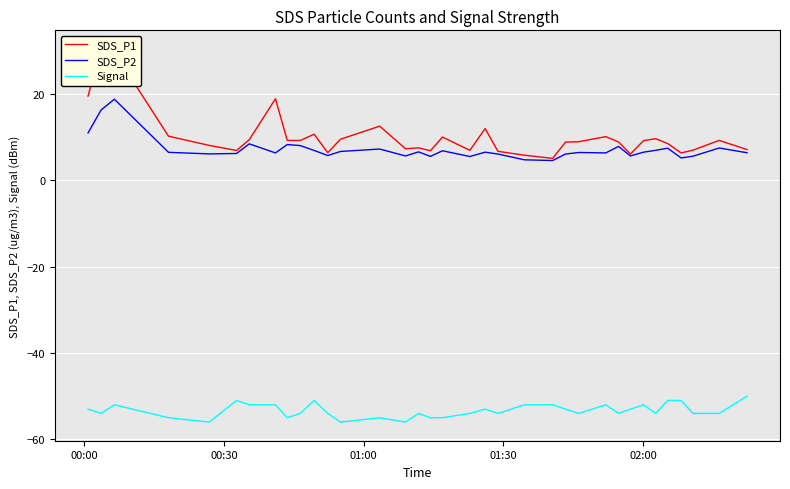

True or false: SDS_P2 has more than 2 points higher than both neighbors.

True